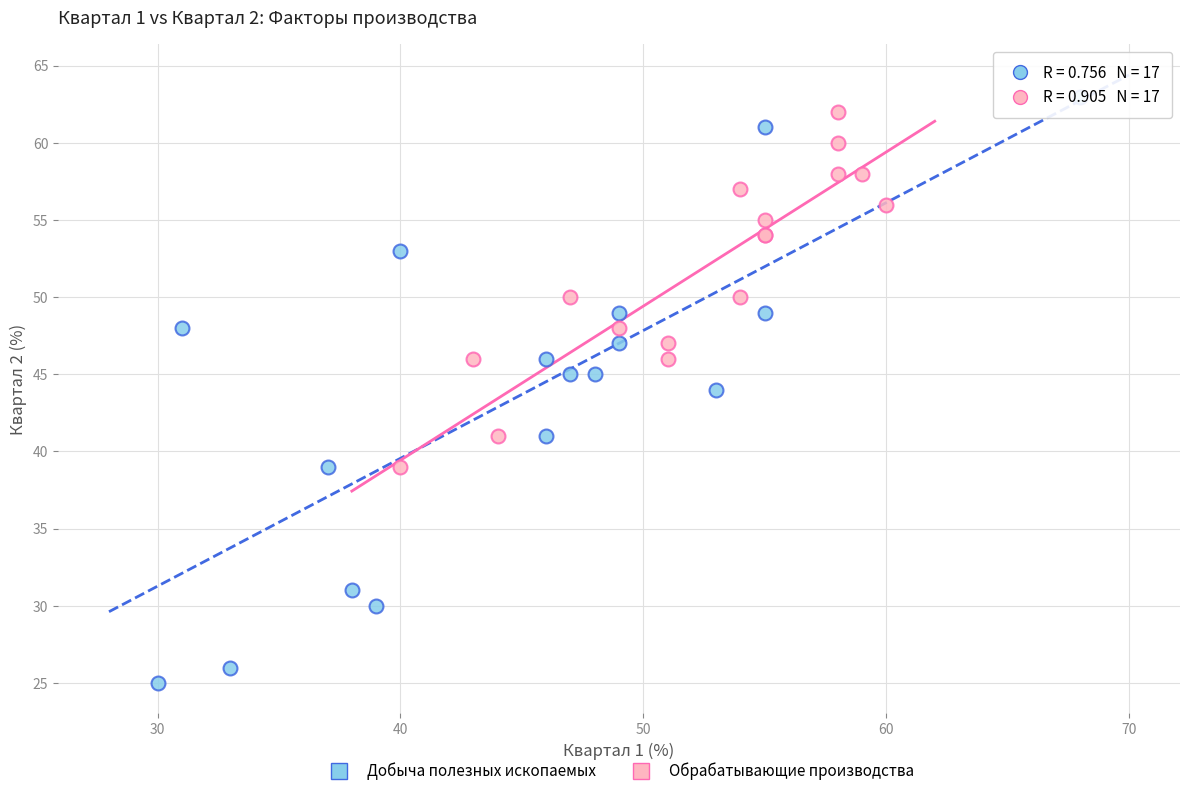

What are all the series names shown in the legend?

Добыча полезных ископаемых, Обрабатывающие производства